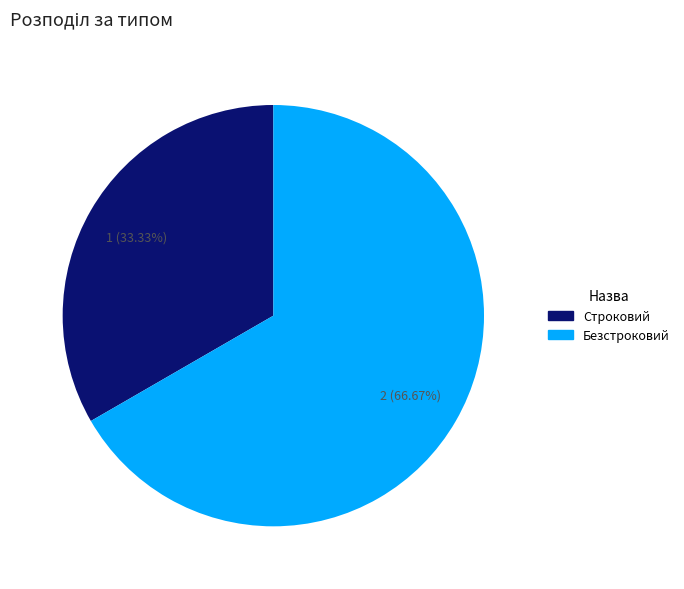

True or false: Безстроковий accounts for 67% of the total.

True